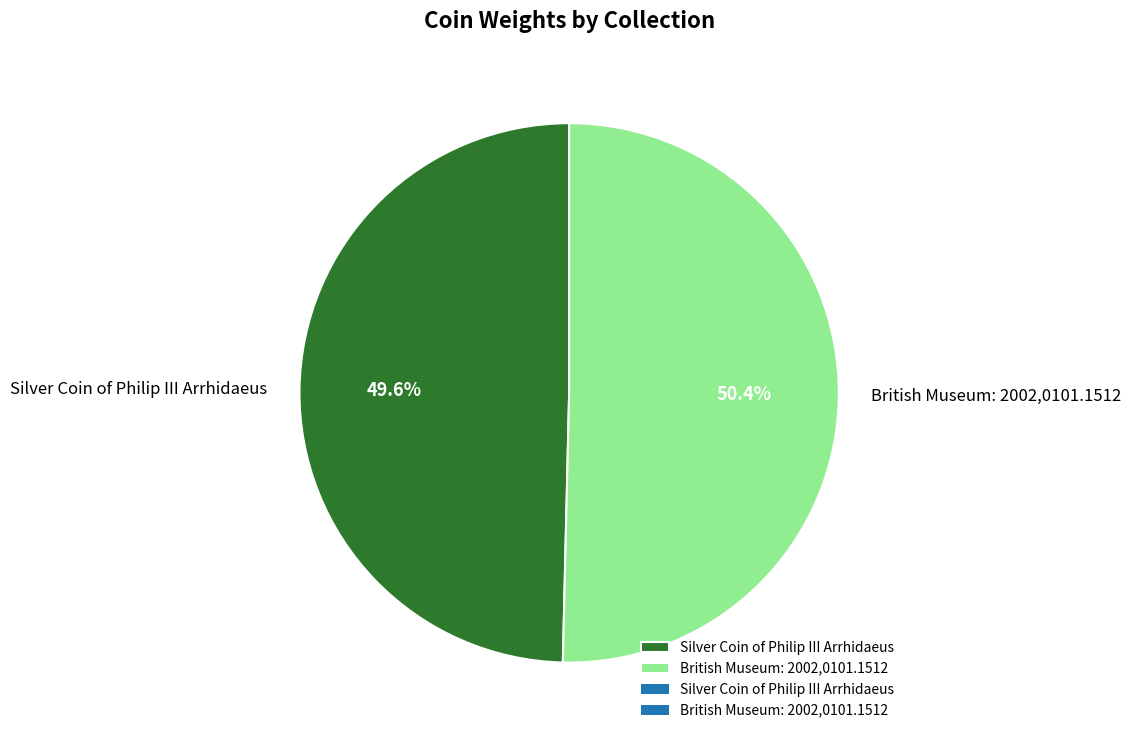

Which slice is the largest?

British Museum: 2002,0101.1512